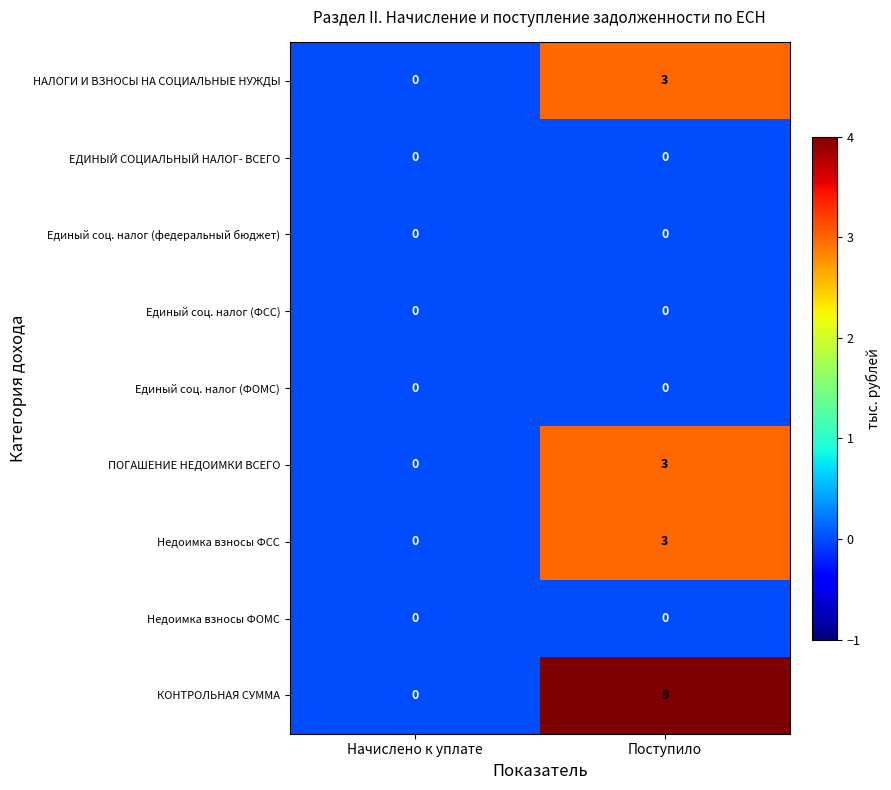

Which series has the largest range (max minus min)?

КОНТРОЛЬНАЯ СУММА